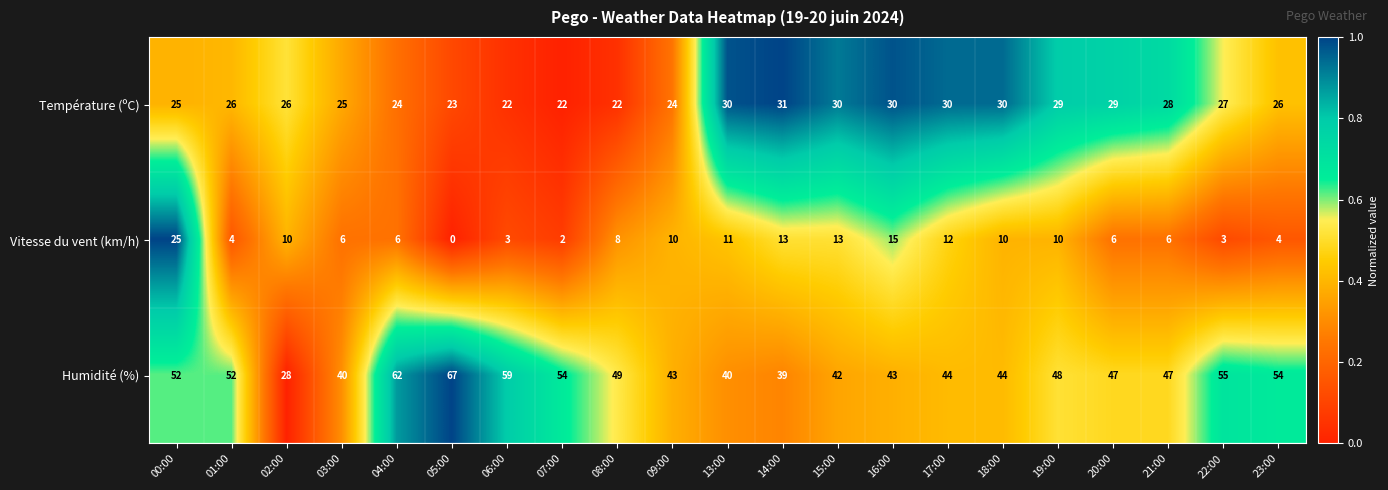

What is the average value of the Humidité (%) series?

48